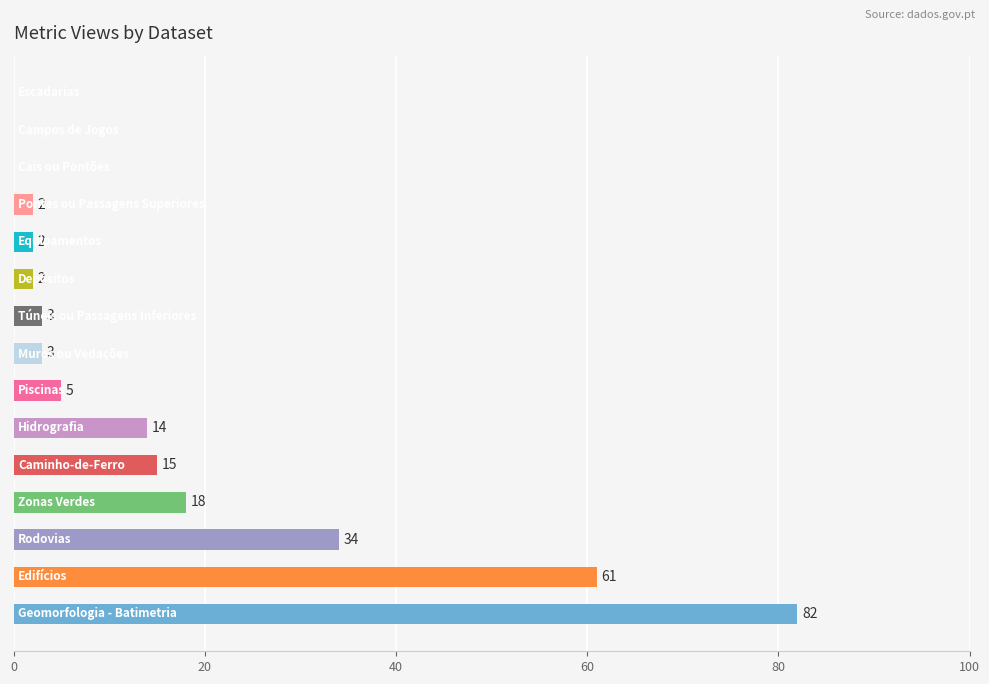

What is the sum of all values?

241